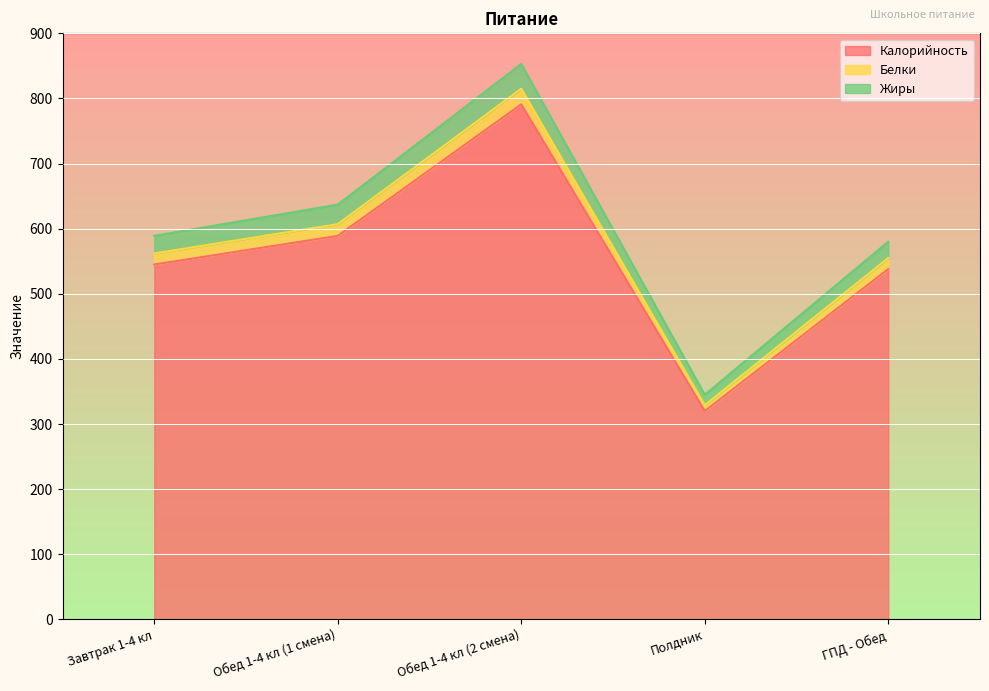

How many interior local valleys does the Белки series have?

1